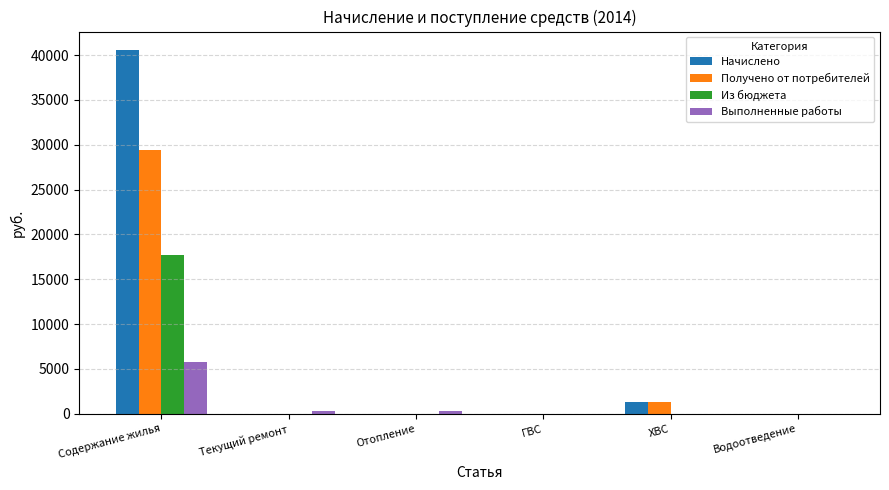

What is the average value of the Выполненные работы series?

1070.9